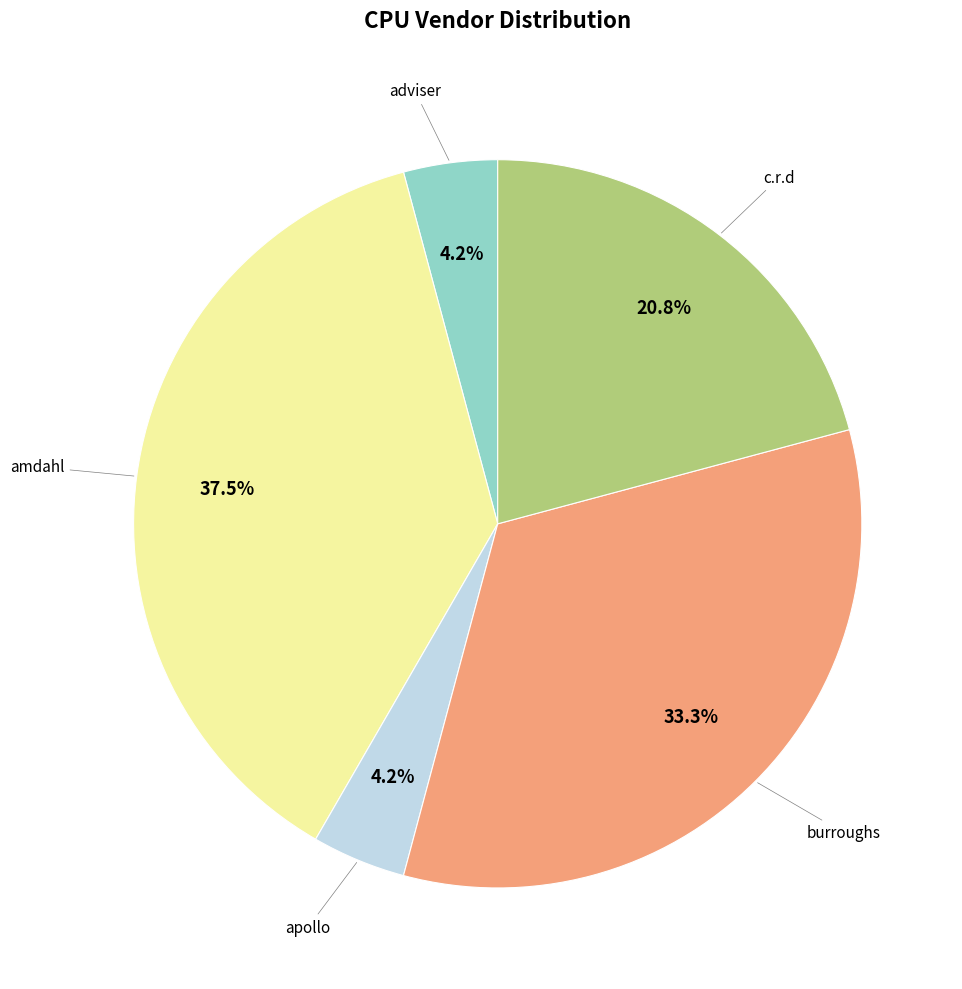

Does any single category account for the majority?

No